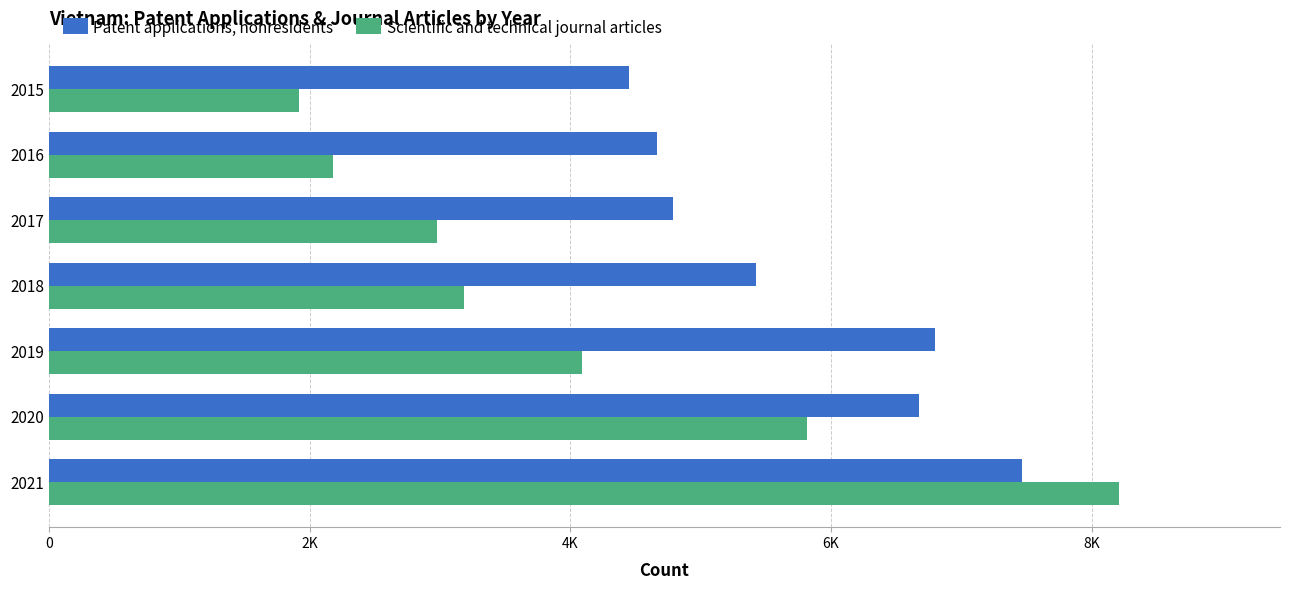

What are all the series names shown in the legend?

Patent applications, nonresidents, Scientific and technical journal articles